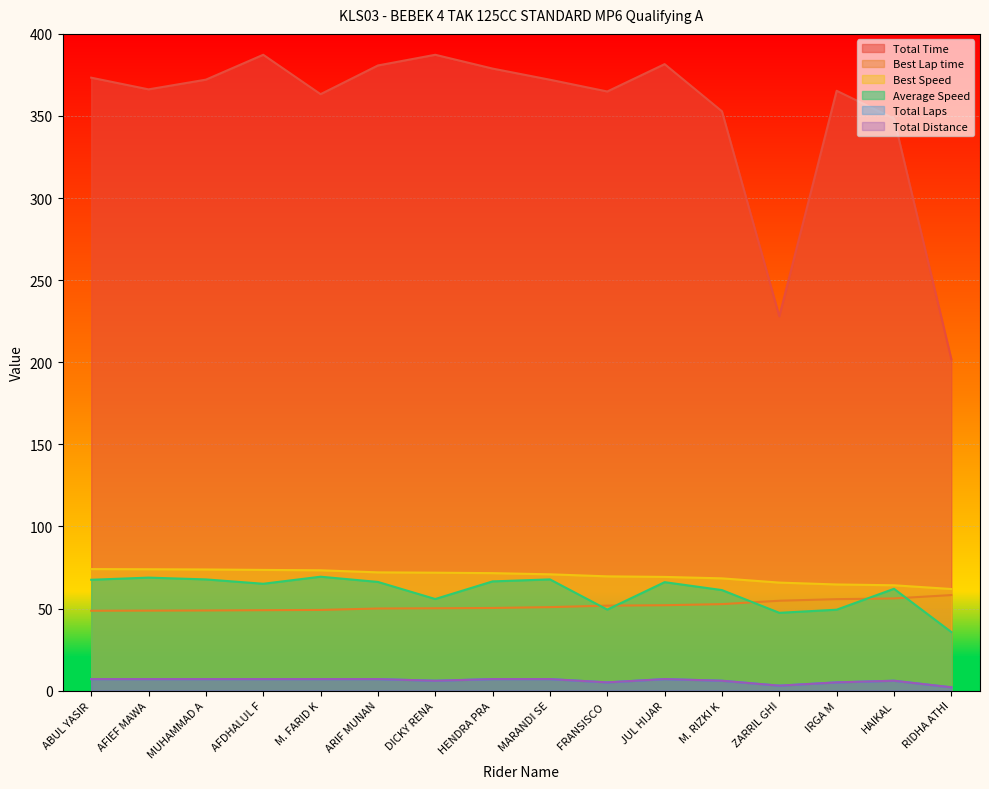

Reading left to right, transcribe all the data shown in this chart.

Total Time: 373.3	366.2	372.1	387.3	363.3	380.8	387.3	378.9	372.1	364.9	381.6	352.8	228.0	365.4	348.4	201.9
Best Lap time: 48.6	48.7	48.8	49.0	49.1	50.0	50.1	50.3	50.8	51.7	52.0	52.7	54.7	55.7	56.1	58.2
Best Speed: 74.0	73.9	73.8	73.5	73.3	72.0	71.8	71.5	70.8	69.6	69.2	68.4	65.8	64.6	64.1	61.9
Average Speed: 67.5	68.8	67.7	65.1	69.4	66.2	55.8	66.5	67.7	49.3	66.0	61.2	47.4	49.3	62.0	35.7
Total Laps: 7.0	7.0	7.0	7.0	7.0	7.0	6.0	7.0	7.0	5.0	7.0	6.0	3.0	5.0	6.0	2.0
Total Distance: 7.0	7.0	7.0	7.0	7.0	7.0	6.0	7.0	7.0	5.0	7.0	6.0	3.0	5.0	6.0	2.0